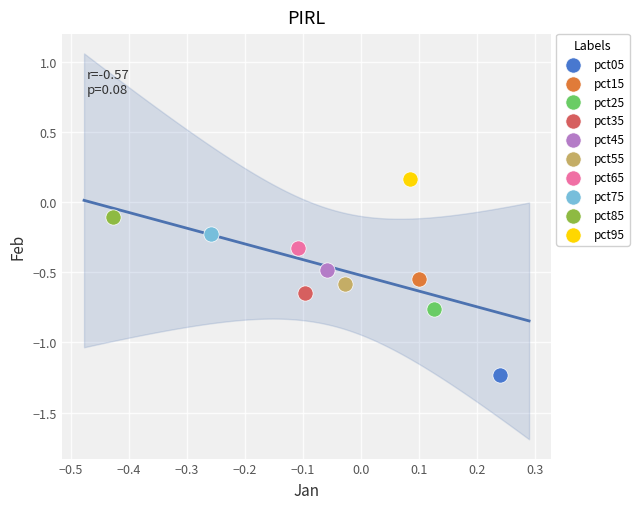

Which series reaches the maximum Y coordinate?

pct95